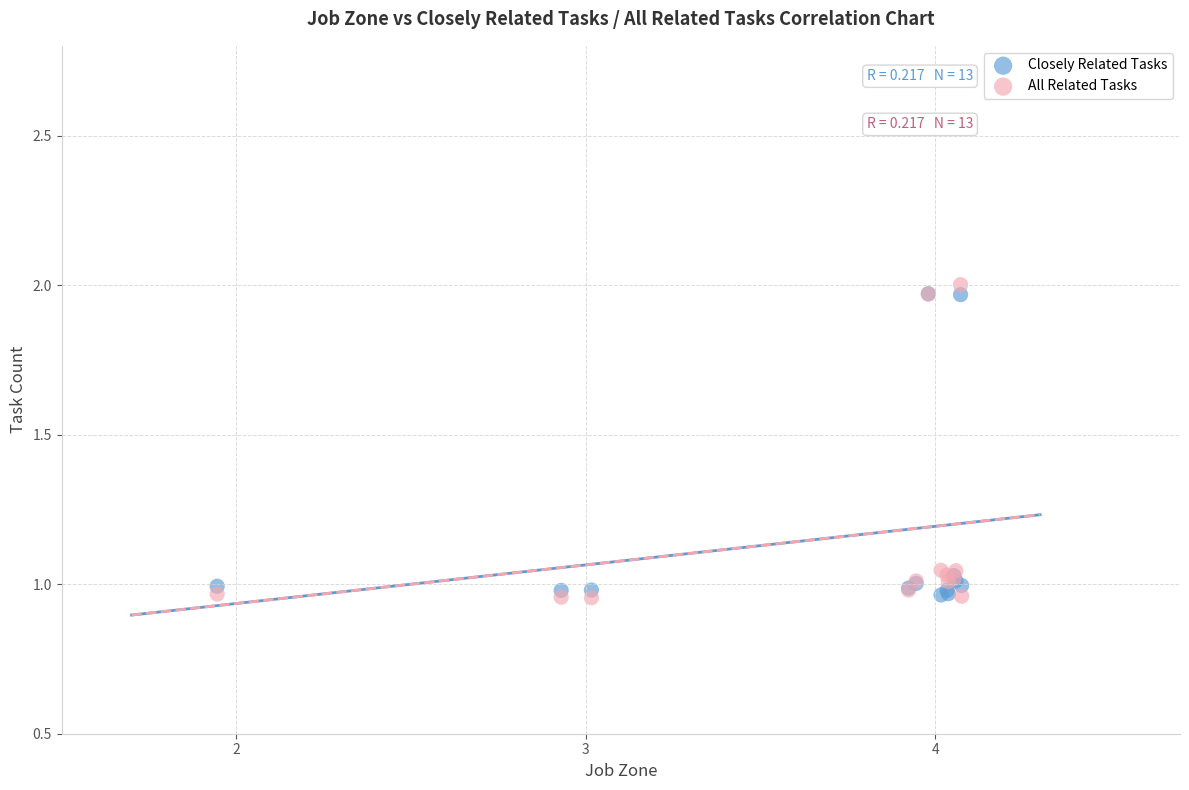

Which series reaches the maximum Y coordinate?

All Related Tasks